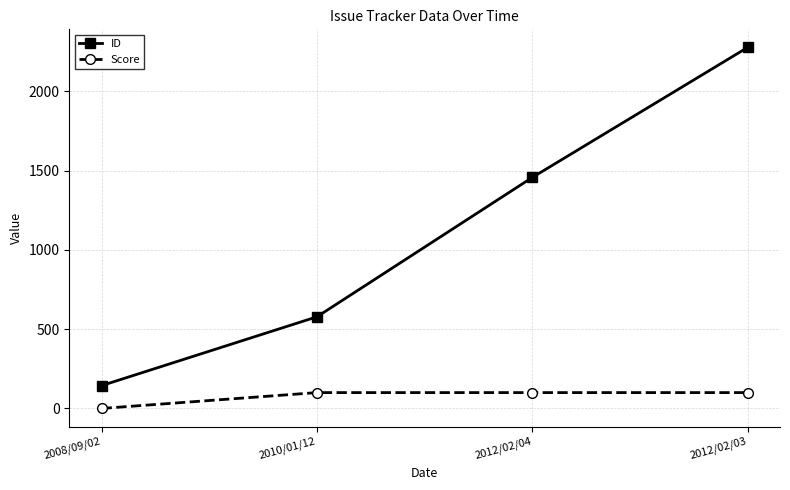

What is the label of the 1st point from the left?

2008/09/02